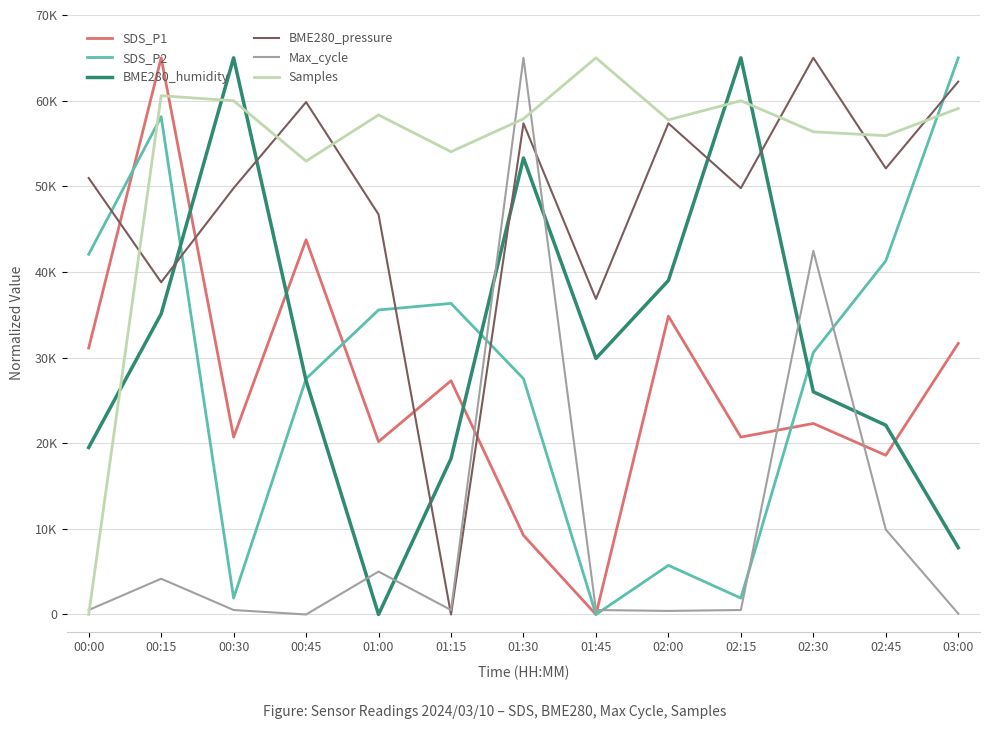

What is the label of the 10th point from the right?

00:45